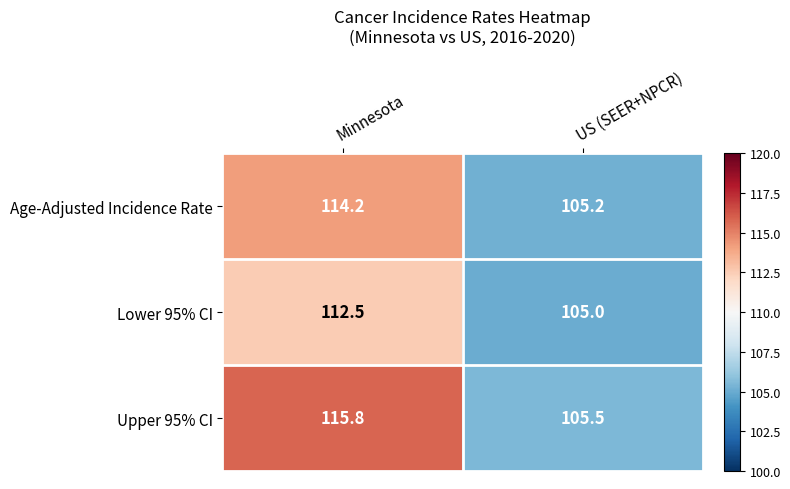

Rank the series by their maximum value, from lowest to highest.

Lower 95% CI, Age-Adjusted Incidence Rate, Upper 95% CI